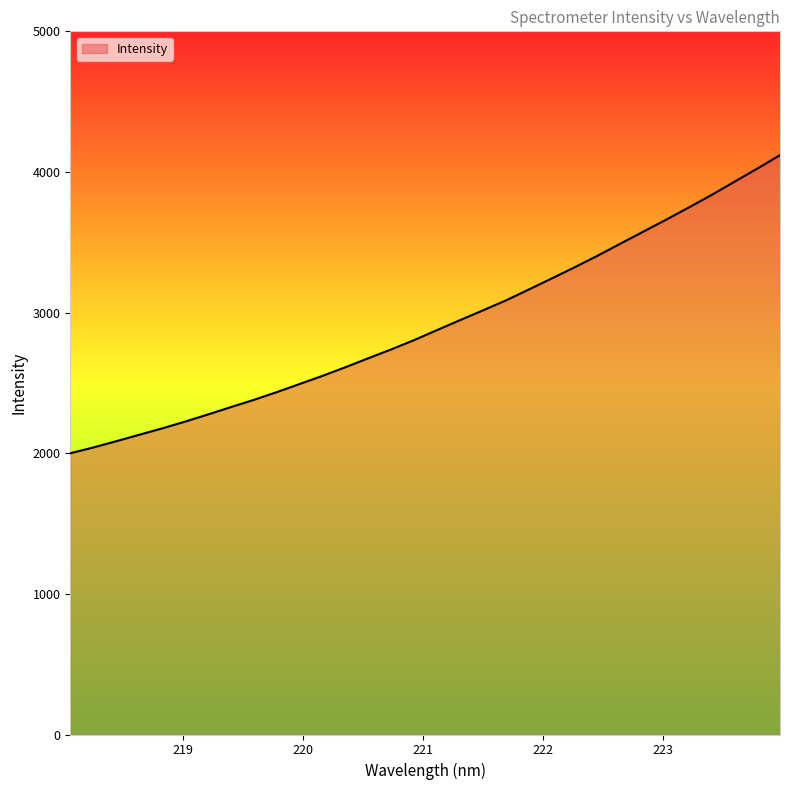

What is the difference between the maximum and minimum values?

2119.3